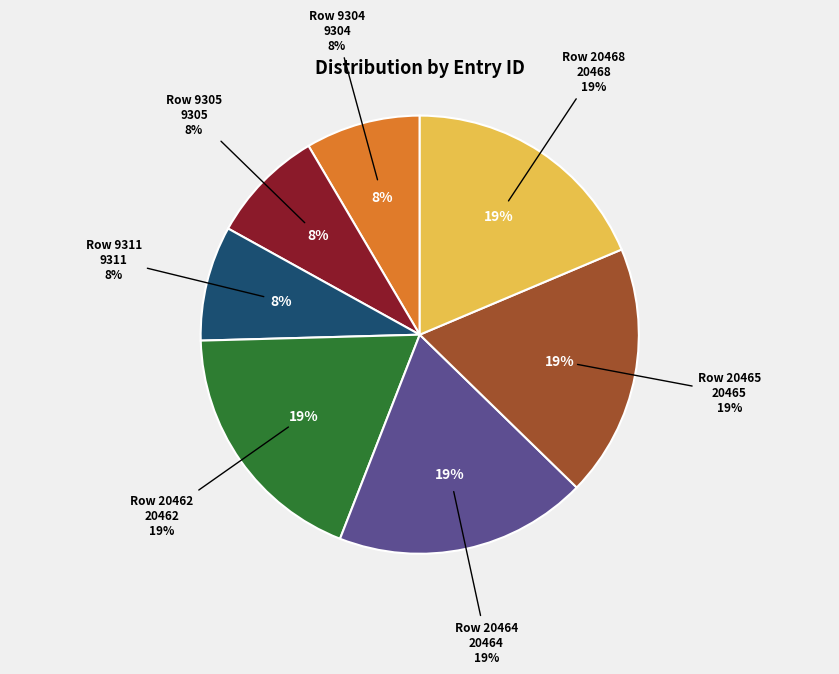

To the nearest percent, what portion does Row 20465 represent?

19%